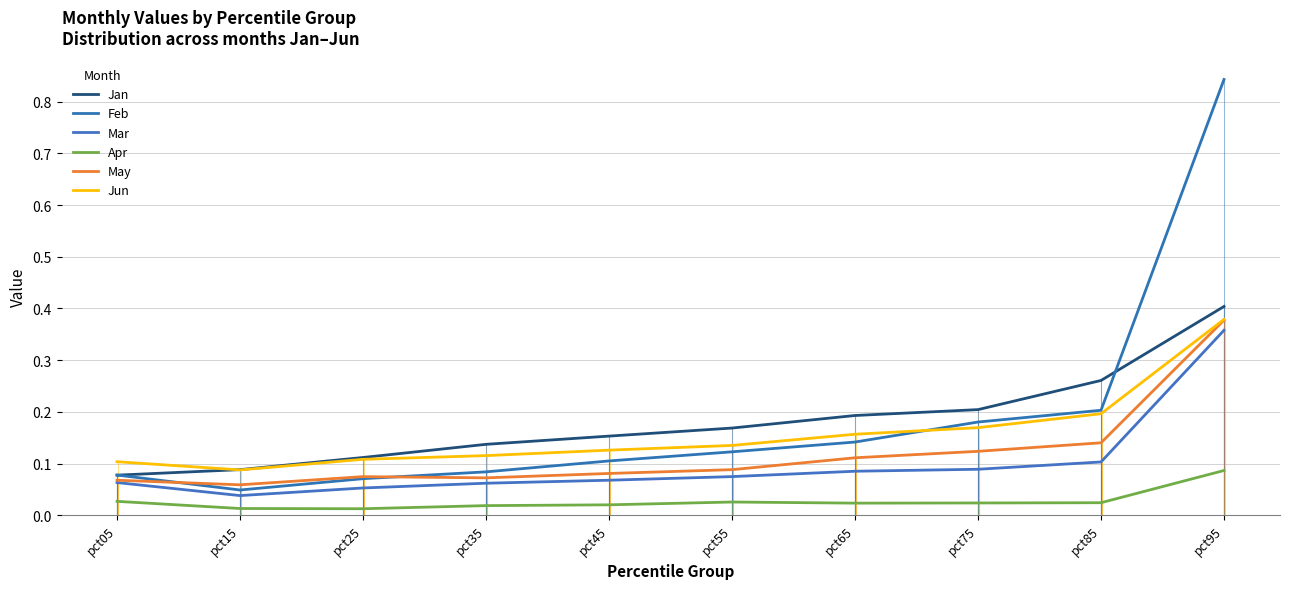

Between pct15 and pct25, which series saw the biggest shift?

Jan